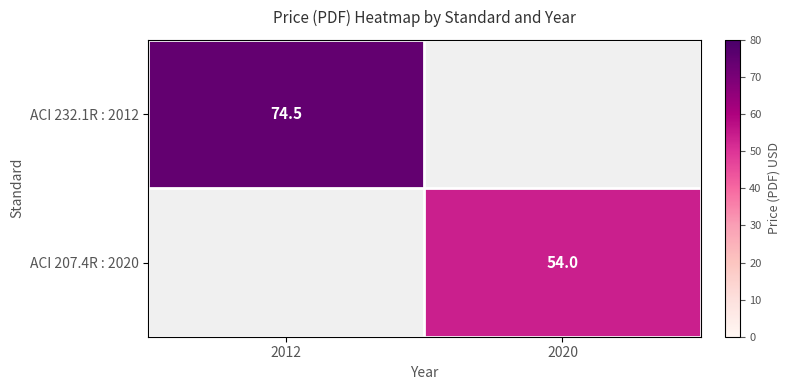

Is it true that ACI 232.1R : 2012 equals 74.5 at 2012?

True